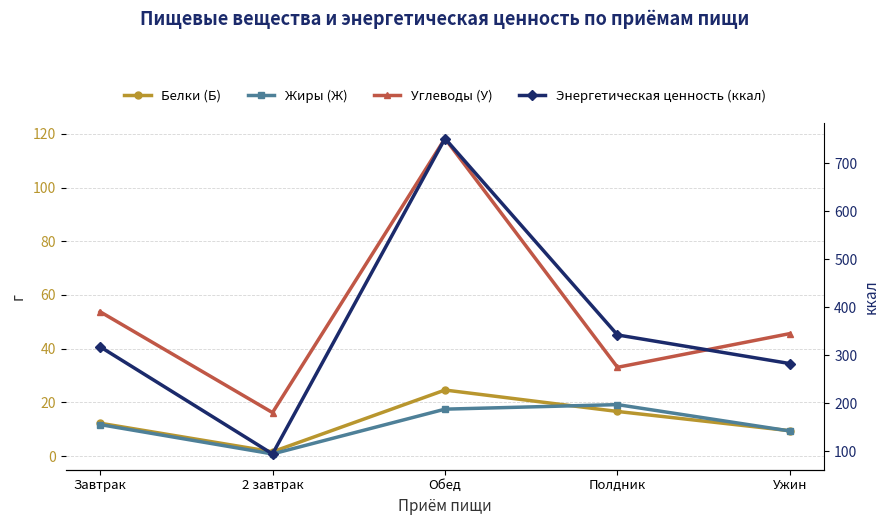

The Углеводы (У) series shows 16.2 at 2 завтрак. True or false?

True